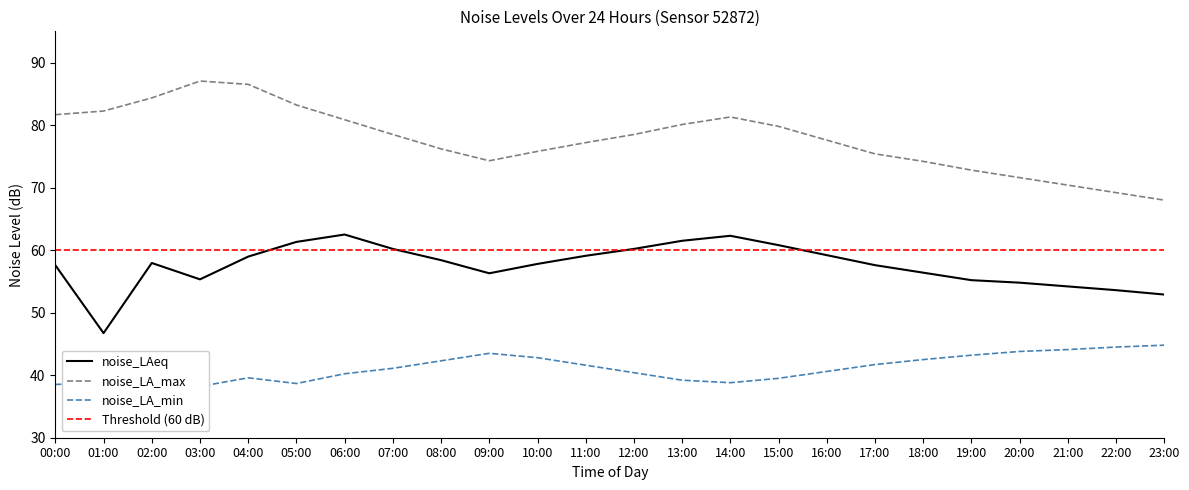

True or false: noise_LA_max and noise_LAeq intersect in this chart.

False